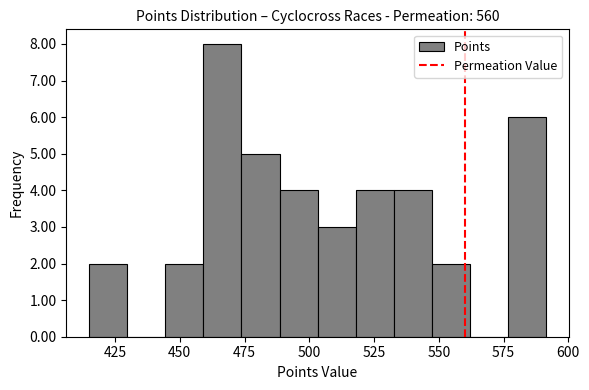

Around what value on the x-axis is the tallest bar? Give the approximate position of its centre, as read against the axis.

465